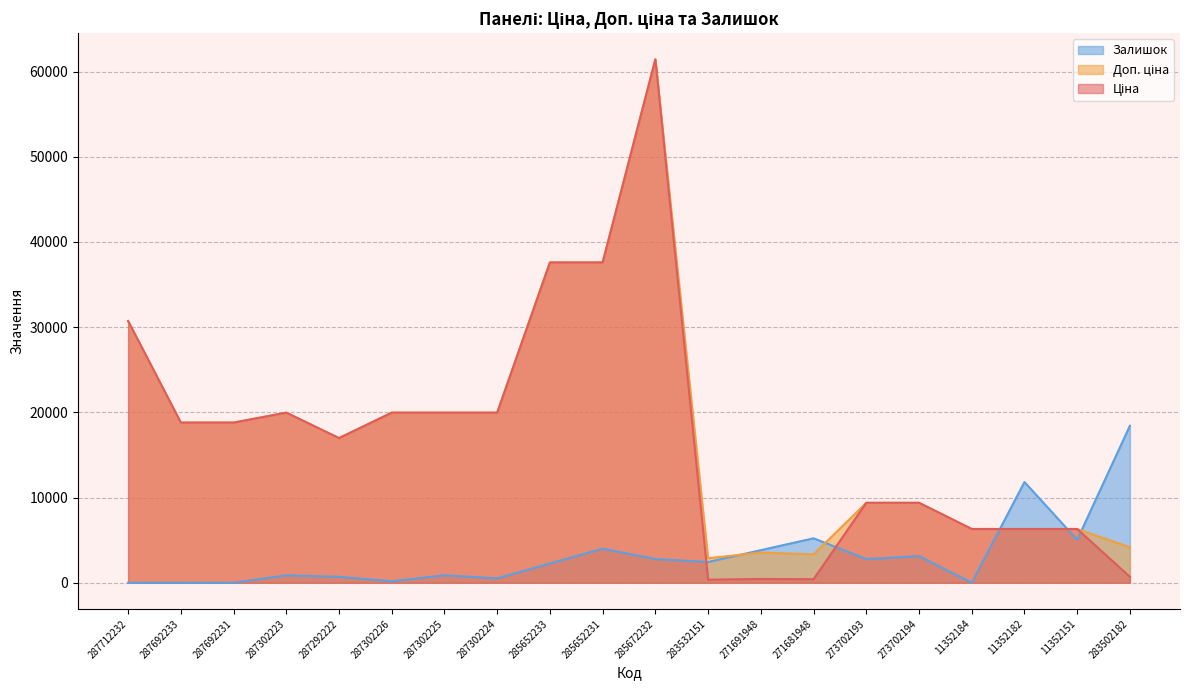

What is the sum of the Ціна values at 271691948 and 271681948?

859.7